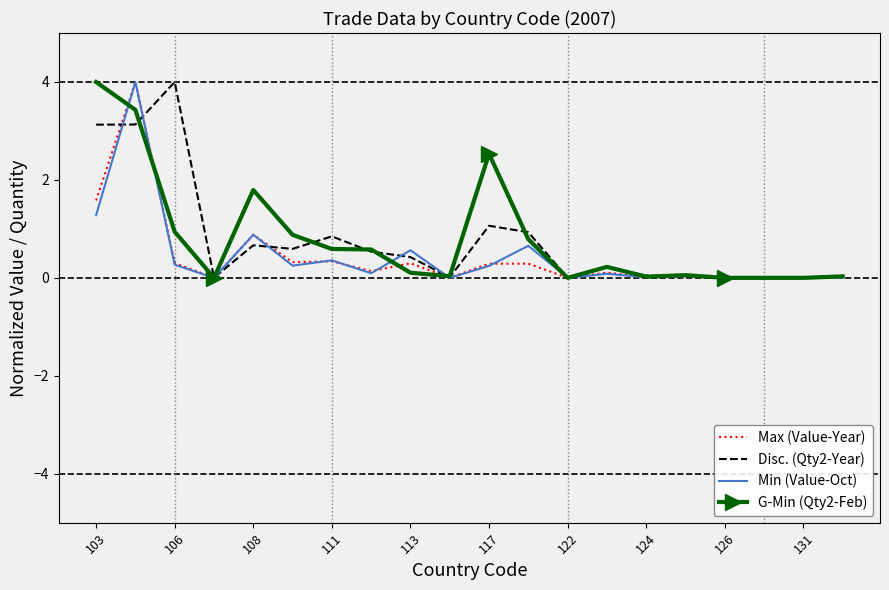

What is the greatest value displayed?

4.0